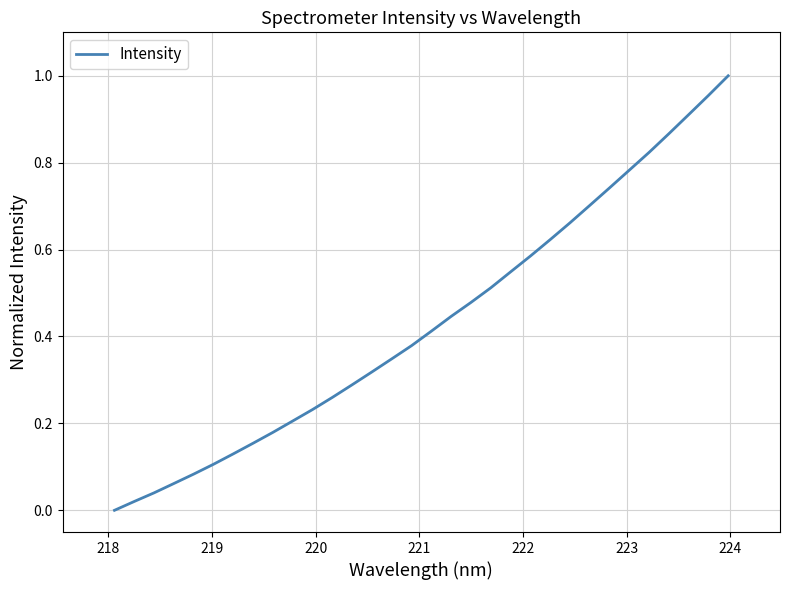

Does the chart have visible grid lines?

Yes